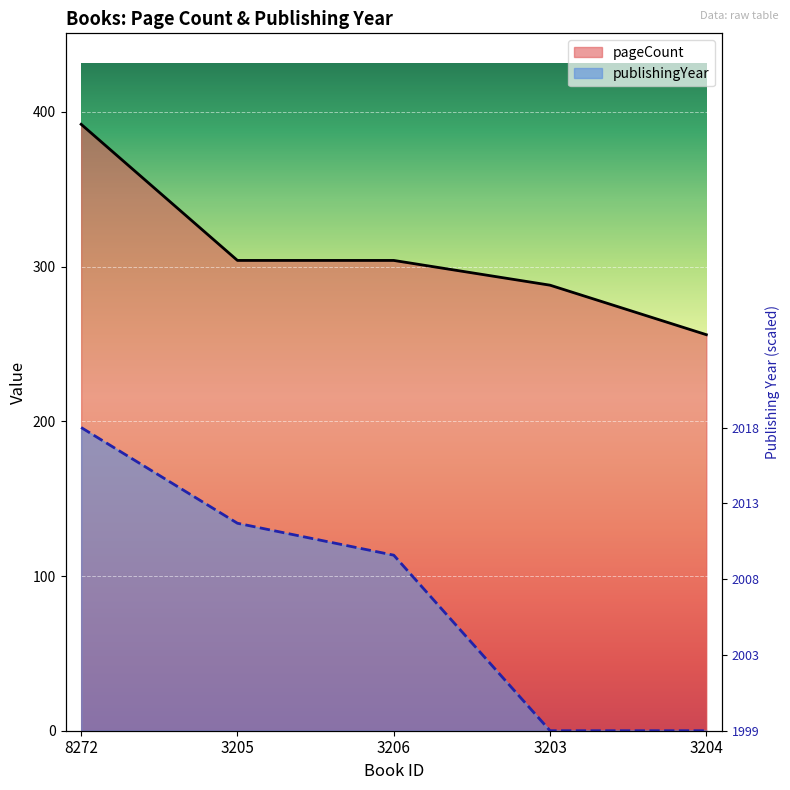

True or false: pageCount and publishingYear cross at least once.

False